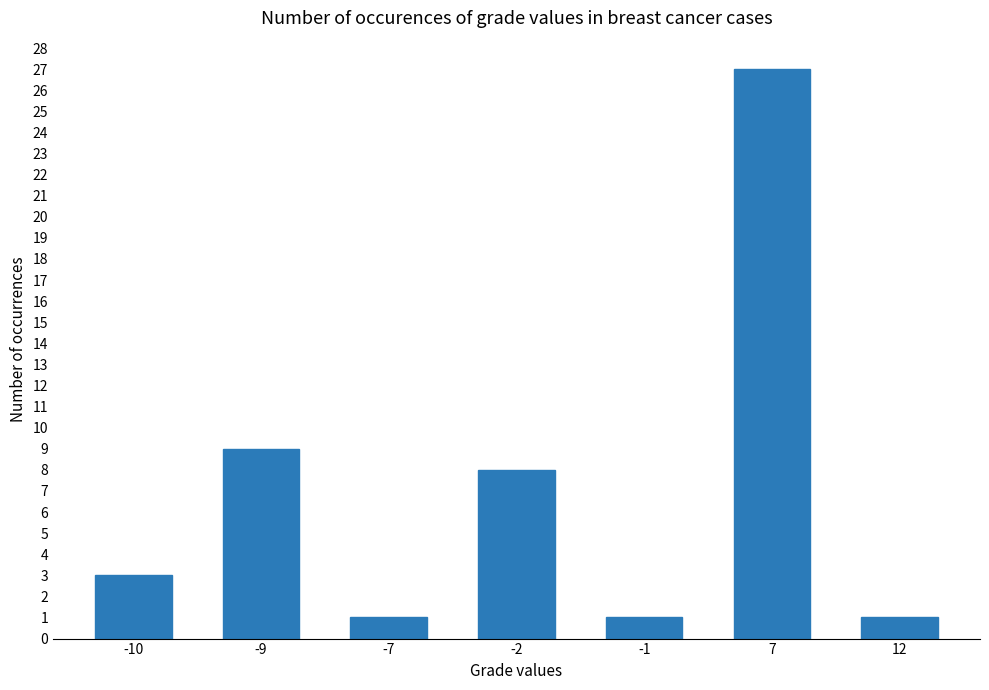

True or false: the data shows 5 at -10.

False